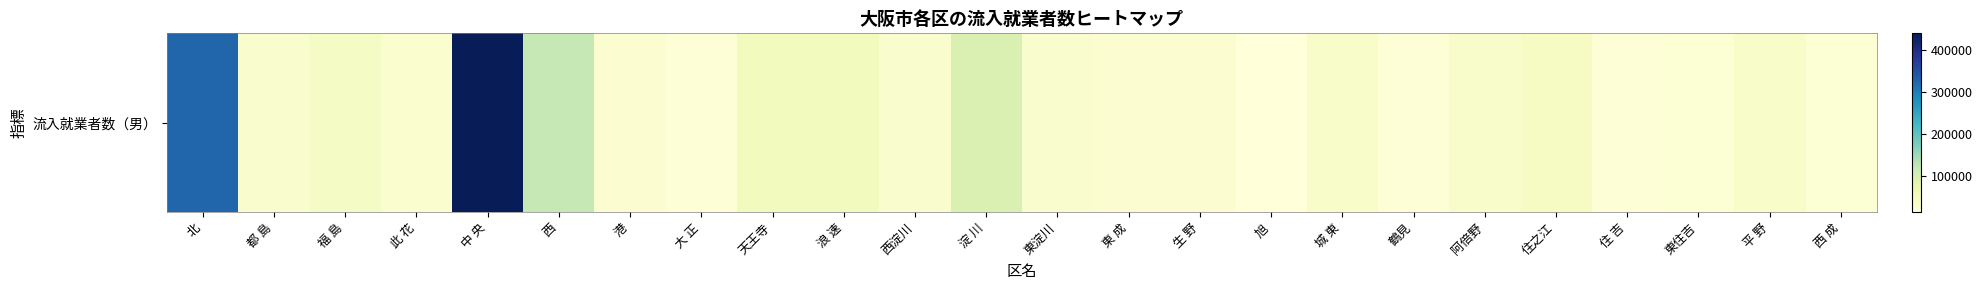

Reading right to left, list all the values displayed in this chart.

24031	36126	23401	21713	45335	35281	20280	36243	15888	26211	27100	33548	96103	31232	51358	53600	19234	28288	123304	438986	30541	43651	31490	323521